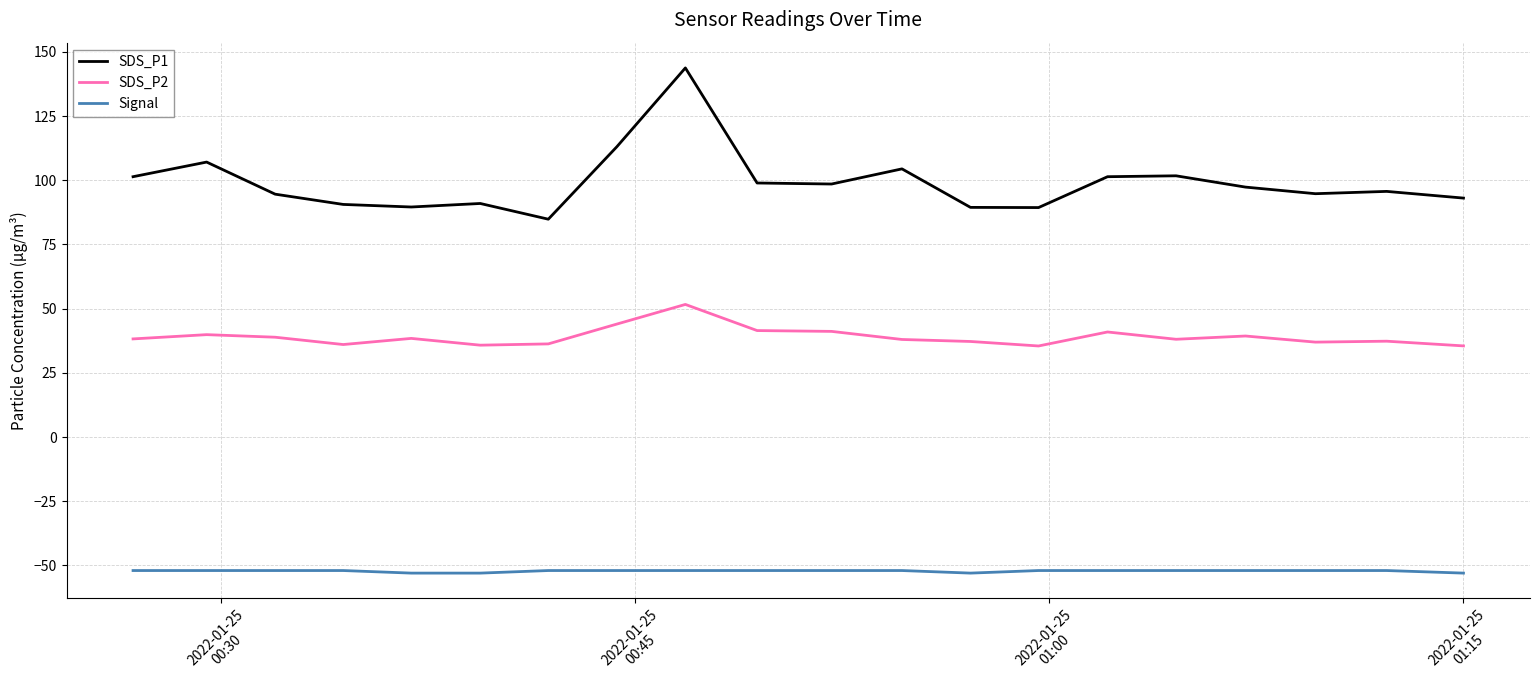

What is the highest value of the Signal series?

-52.0